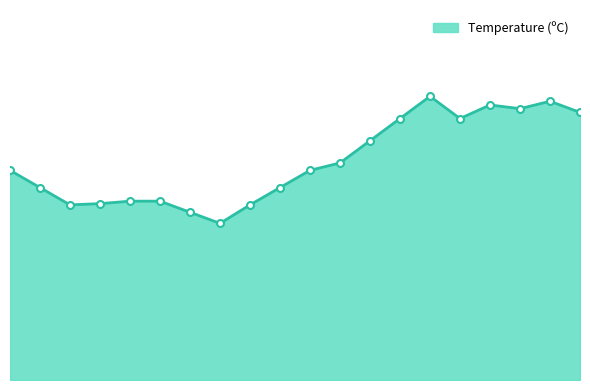

Is this an area chart (filled region under the line)?

Yes